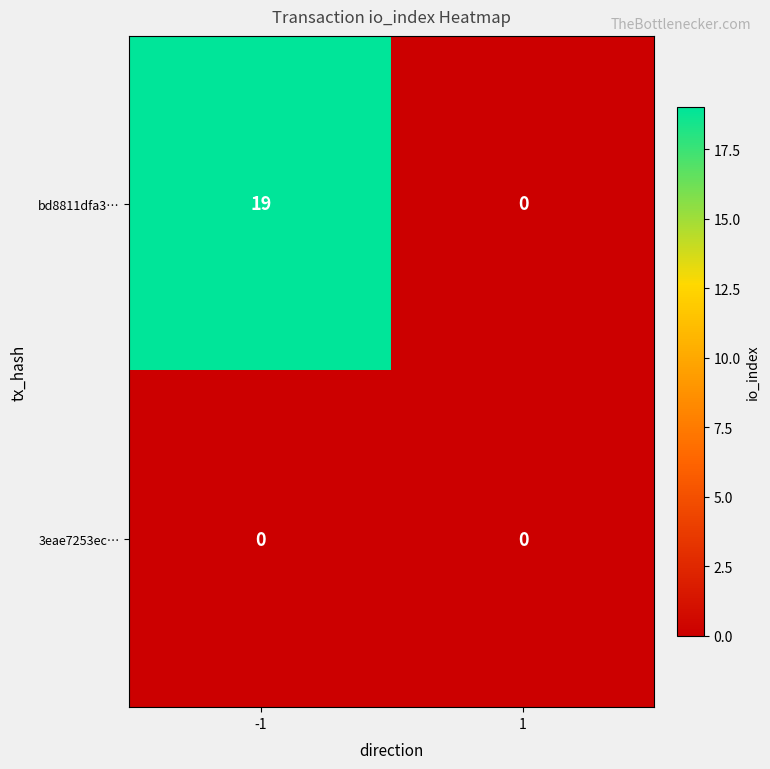

Rank the series by their maximum value, from lowest to highest.

3eae7253ec…, bd8811dfa3…